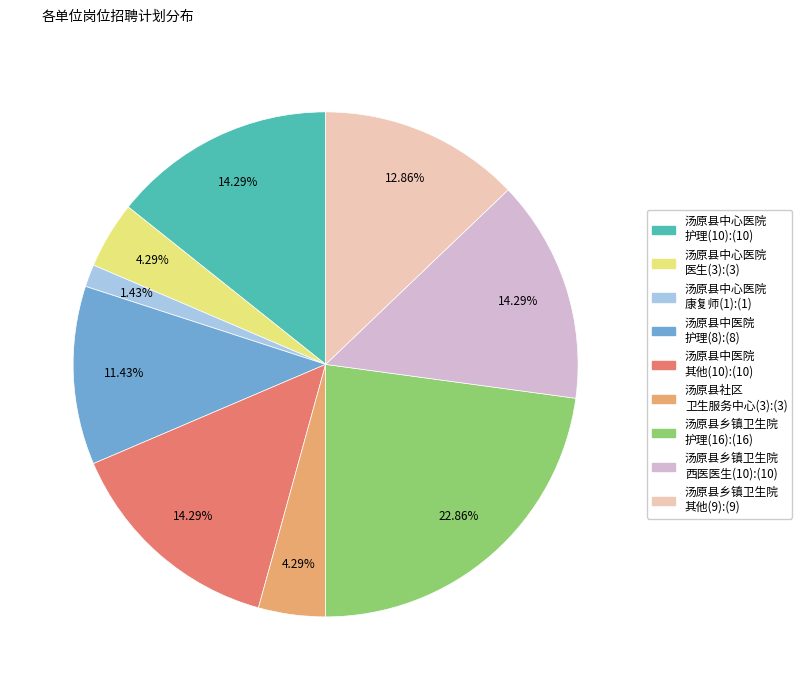

Is there any slice that represents more than half of the pie?

No